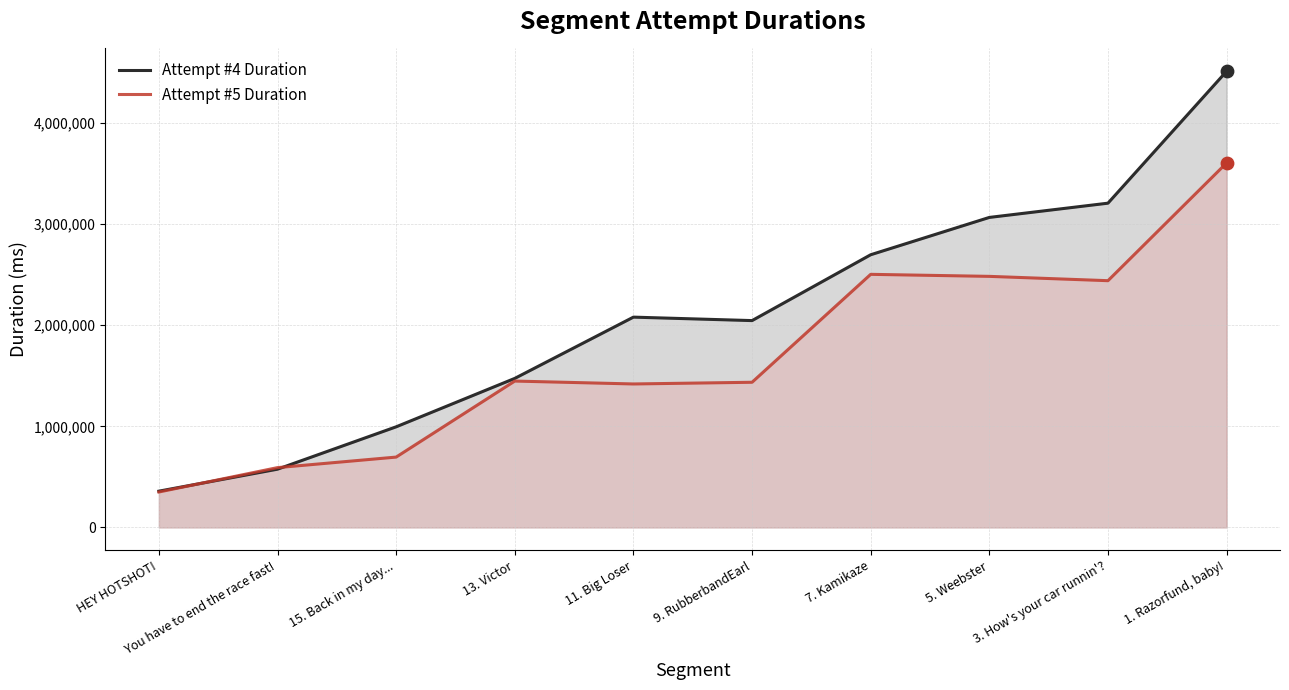

At which category is the sum across all series the highest?

1. Razorfund, baby!